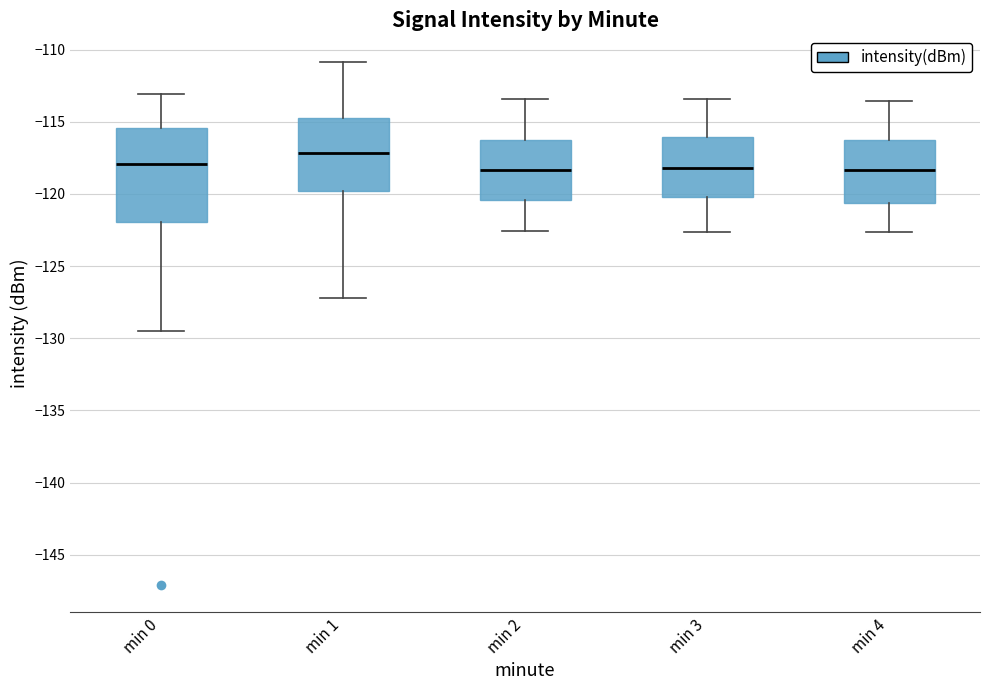

Reading left to right, read every box against the y-axis: the position of its median line, the range the box covers, and the ends of its whiskers. The values are not printed on the chart, so give them approximately, as read against the axis.

min 0: median -118.0, box -122.0 to -115.5, whiskers -129.5 to -113.0
min 1: median -117.0, box -120.0 to -114.5, whiskers -127.0 to -111.0
min 2: median -118.5, box -120.5 to -116.5, whiskers -122.5 to -113.5
min 3: median -118.0, box -120.0 to -116.0, whiskers -122.5 to -113.5
min 4: median -118.5, box -120.5 to -116.5, whiskers -122.5 to -113.5